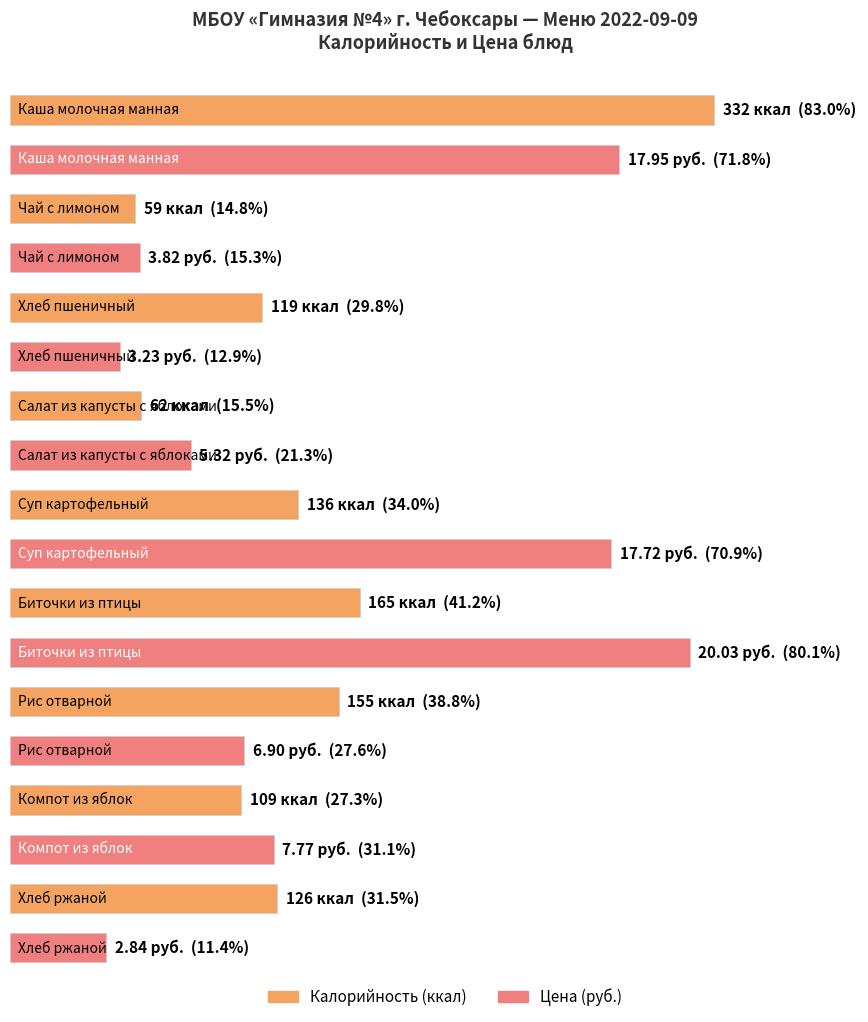

What is the value of the Калорийность bar at the 2nd from the left?

59.0